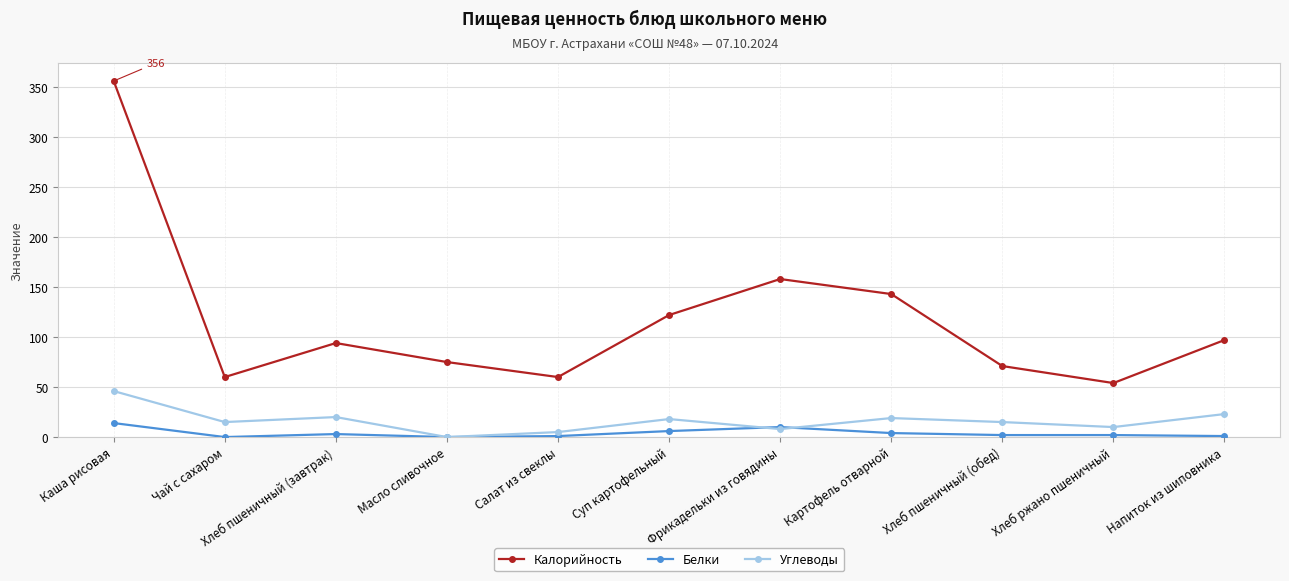

Rank the series by their maximum value, from lowest to highest.

Белки, Углеводы, Калорийность